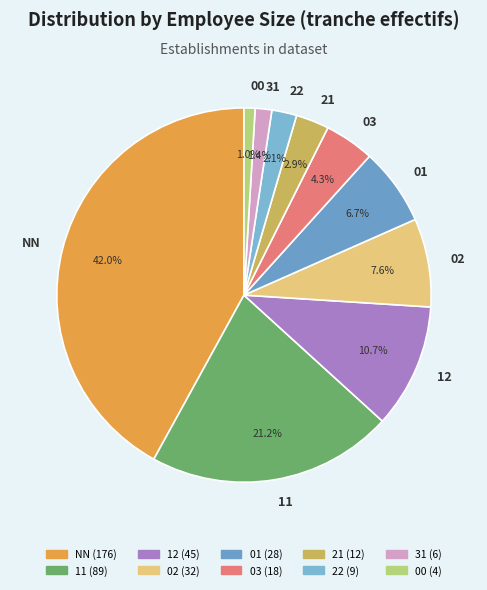

To the nearest percent, what is the average slice percentage?

10%